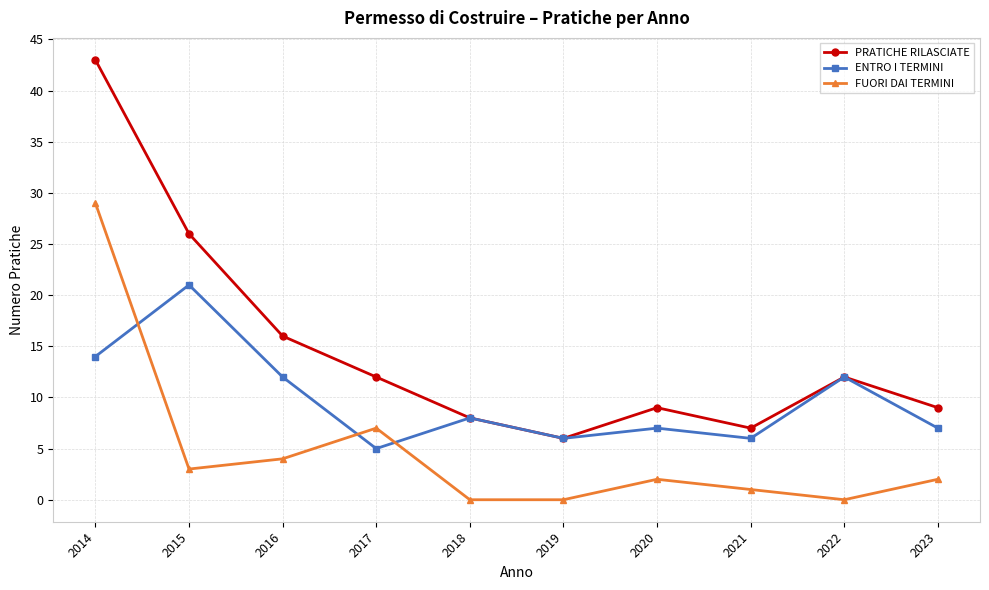

Rank the series at 2017 from lowest to highest value.

ENTRO I TERMINI, FUORI DAI TERMINI, PRATICHE RILASCIATE